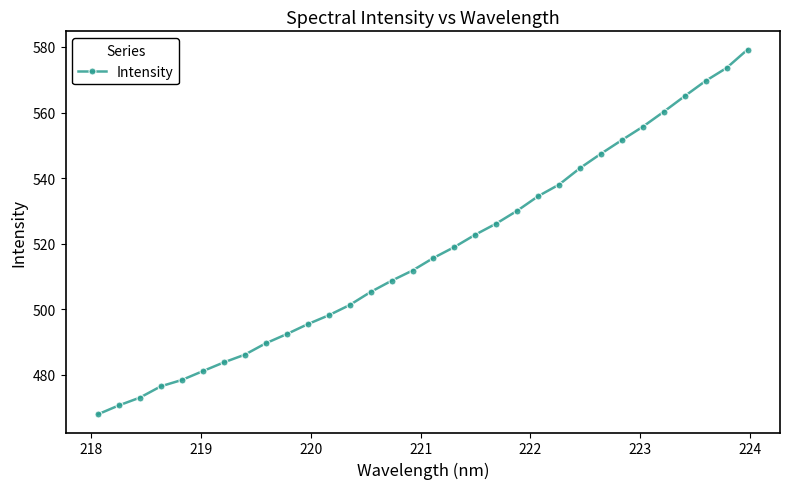

What is the value of the 7th point from the left?

483.8